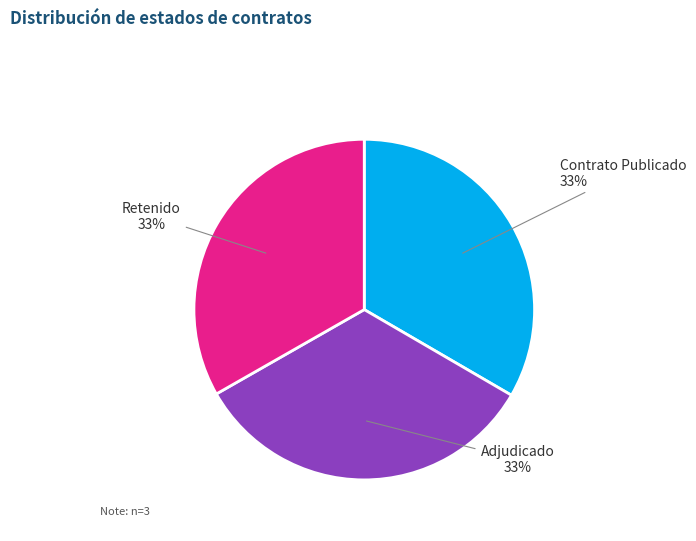

To the nearest percent, what portion does Adjudicado represent?

33%